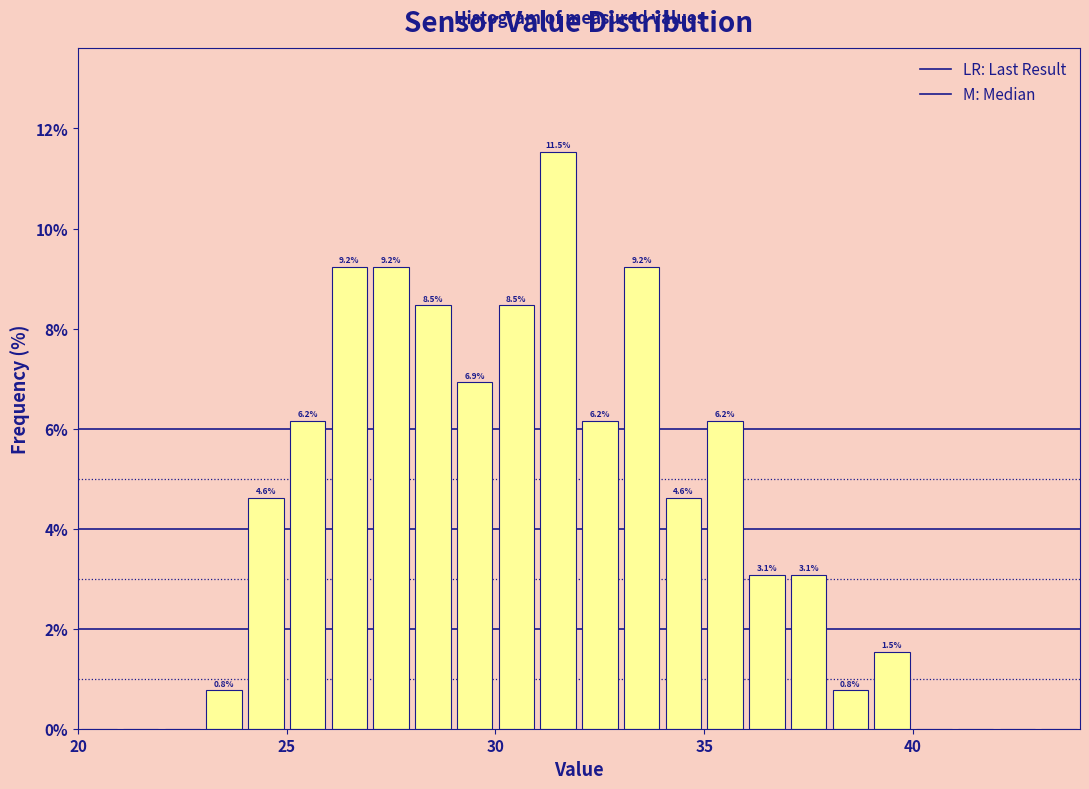

Around what value on the x-axis is the tallest bar? Give the approximate position of its centre, as read against the axis.

31.5